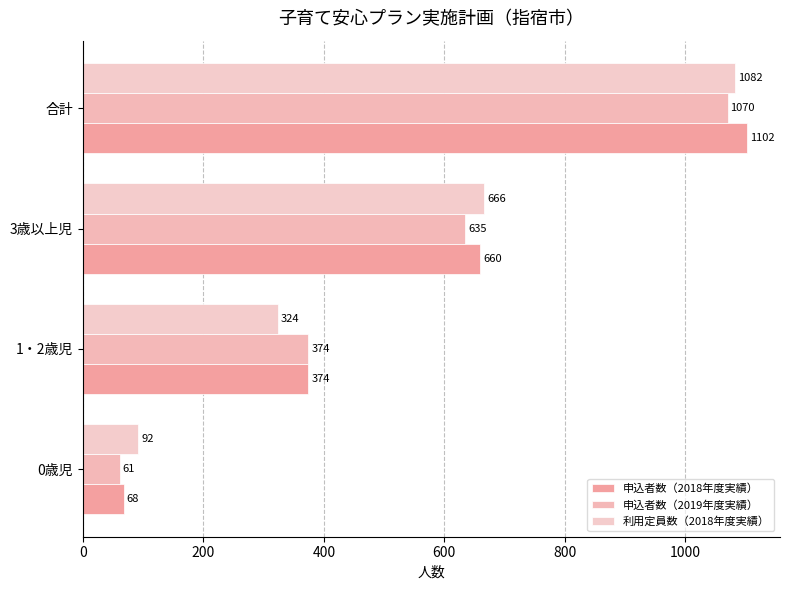

Reading left to right, list all the values displayed in this chart.

申込者数（2018年度実績）: 68	374	660	1102
申込者数（2019年度実績）: 61	374	635	1070
利用定員数（2018年度実績）: 92	324	666	1082